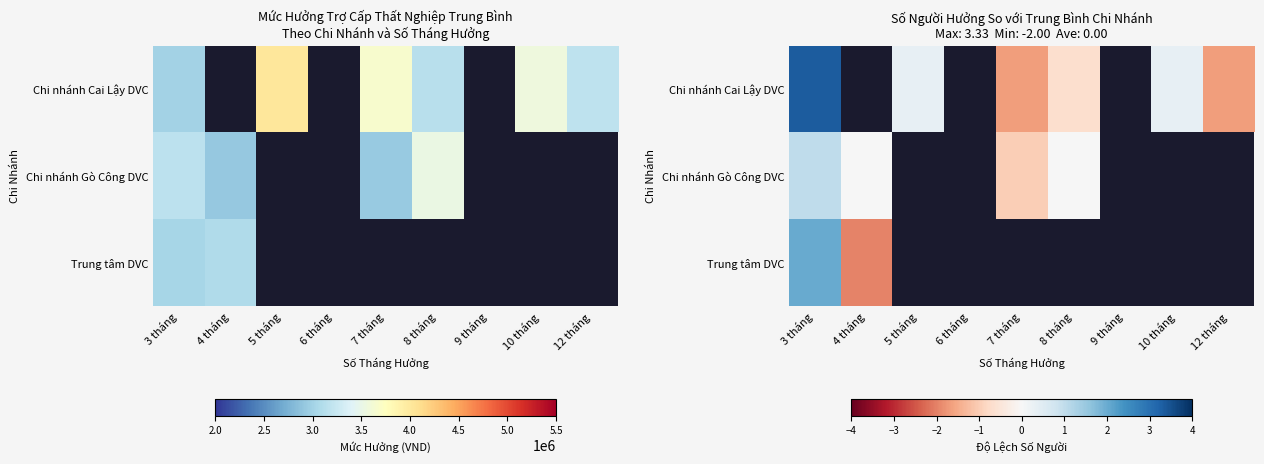

How many negative values does the Chi nhánh Cai Lậy DVC series have?

3